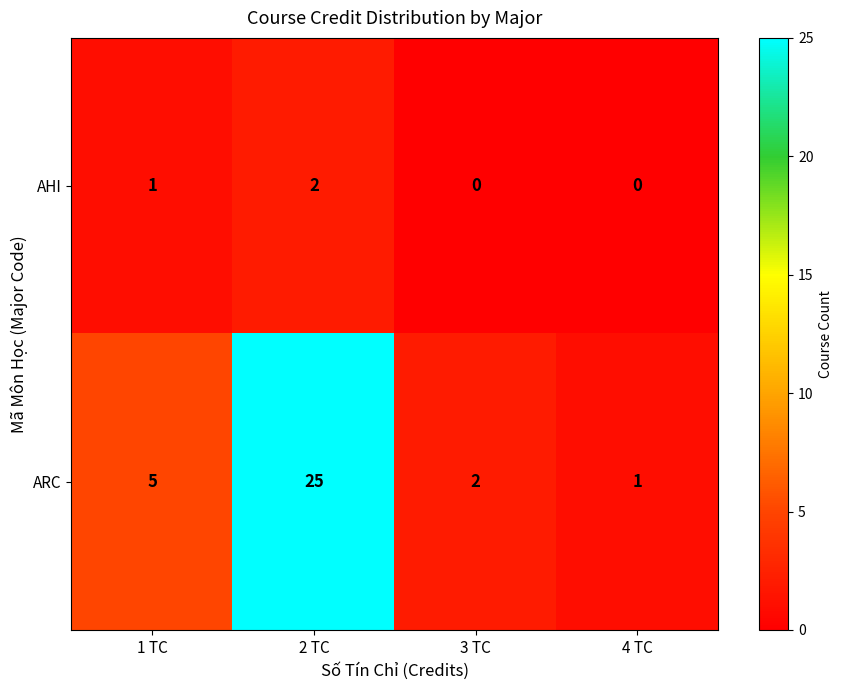

What is the spread (max minus min) of values at 2 TC?

23